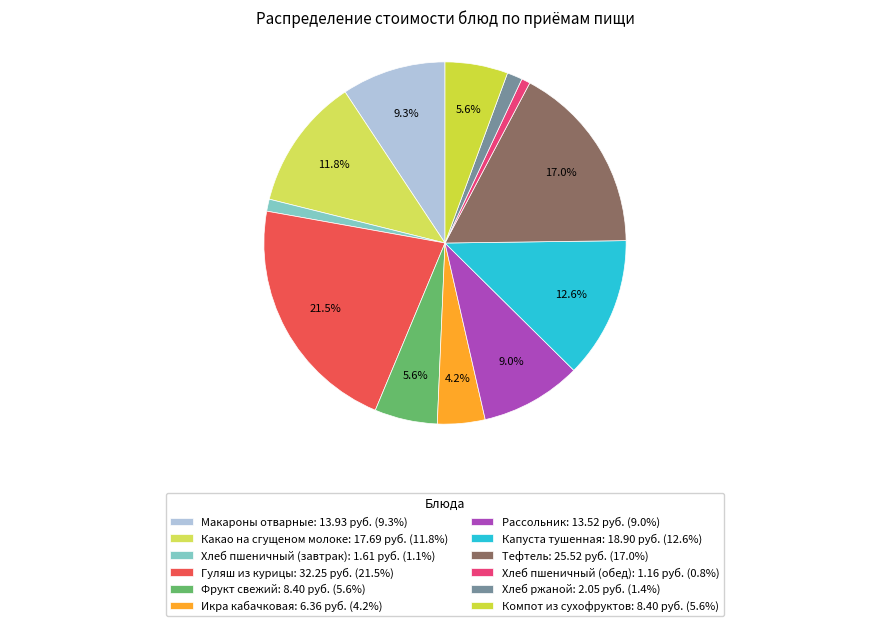

Count the number of slices in the pie.

12